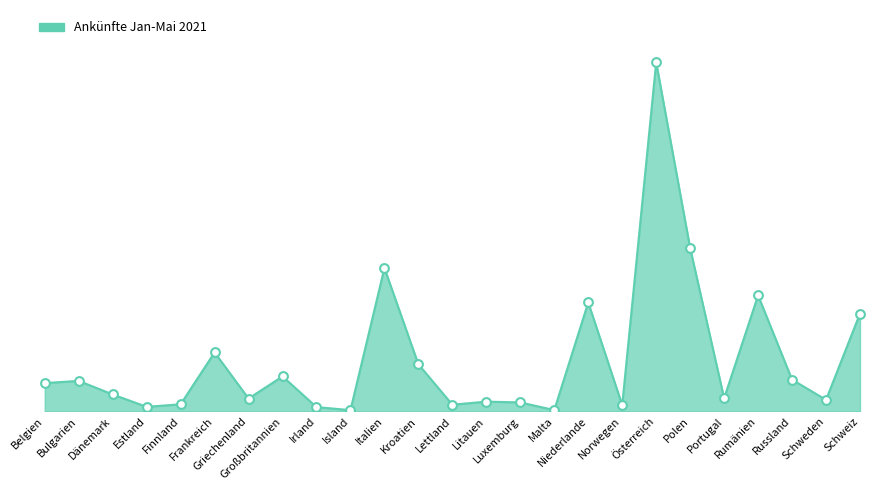

Which has a higher value, Schweiz or Griechenland?

Schweiz